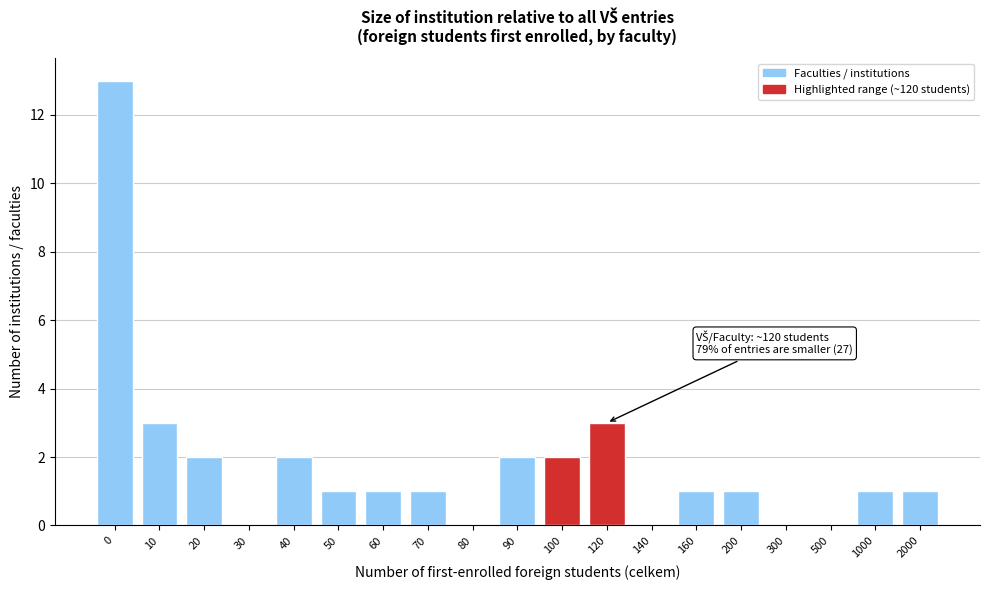

Reading left to right, transcribe all the data shown in this chart.

0=13	10=3	20=2	30=0	40=2	50=1	60=1	70=1	80=0	90=2	100=2	120=3	140=0	160=1	200=1	300=0	500=0	1000=1	2000=1